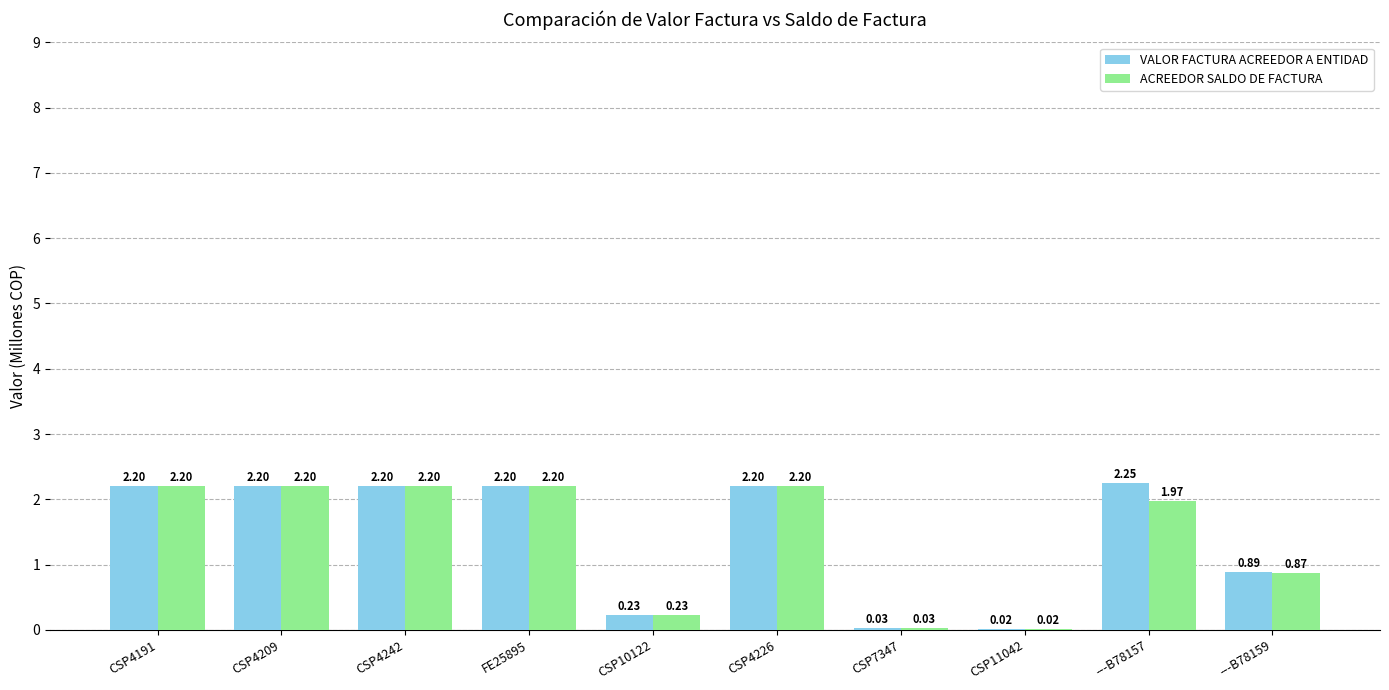

Which series has the largest total across all categories?

VALOR FACTURA ACREEDOR A ENTIDAD